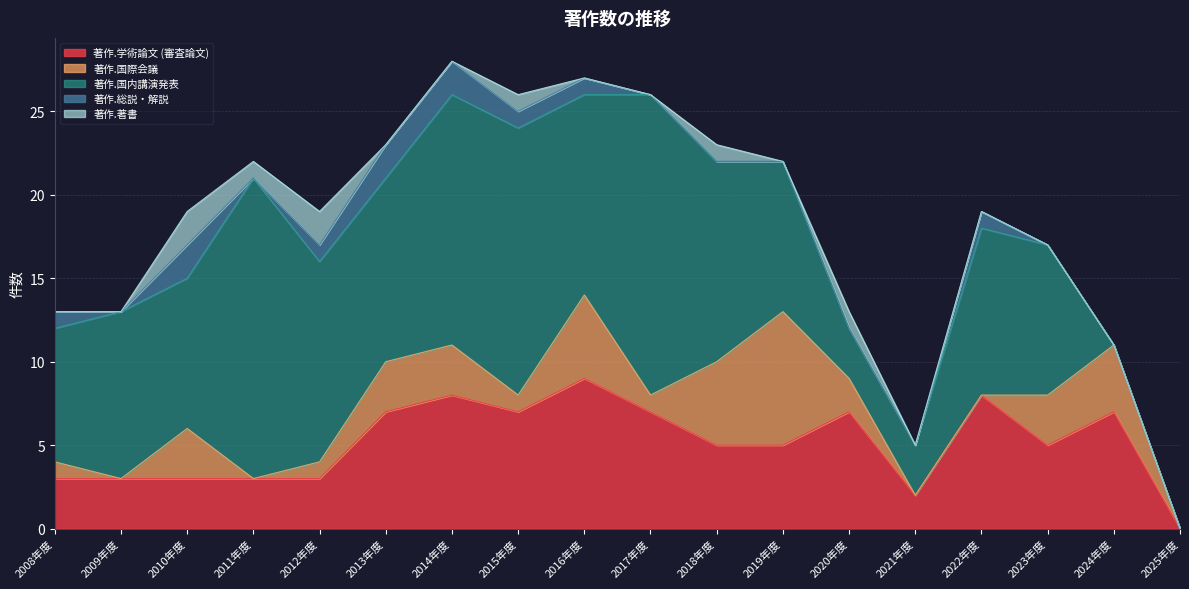

At which label is 著作.国際会議 closest to 4?

2024年度